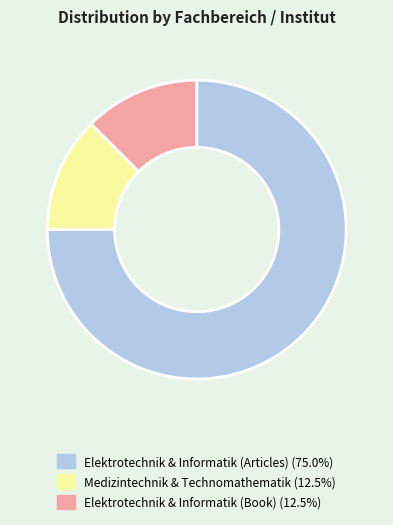

Does Medizintechnik & Technomathematik (12.5%) account for over 50% of the chart?

No